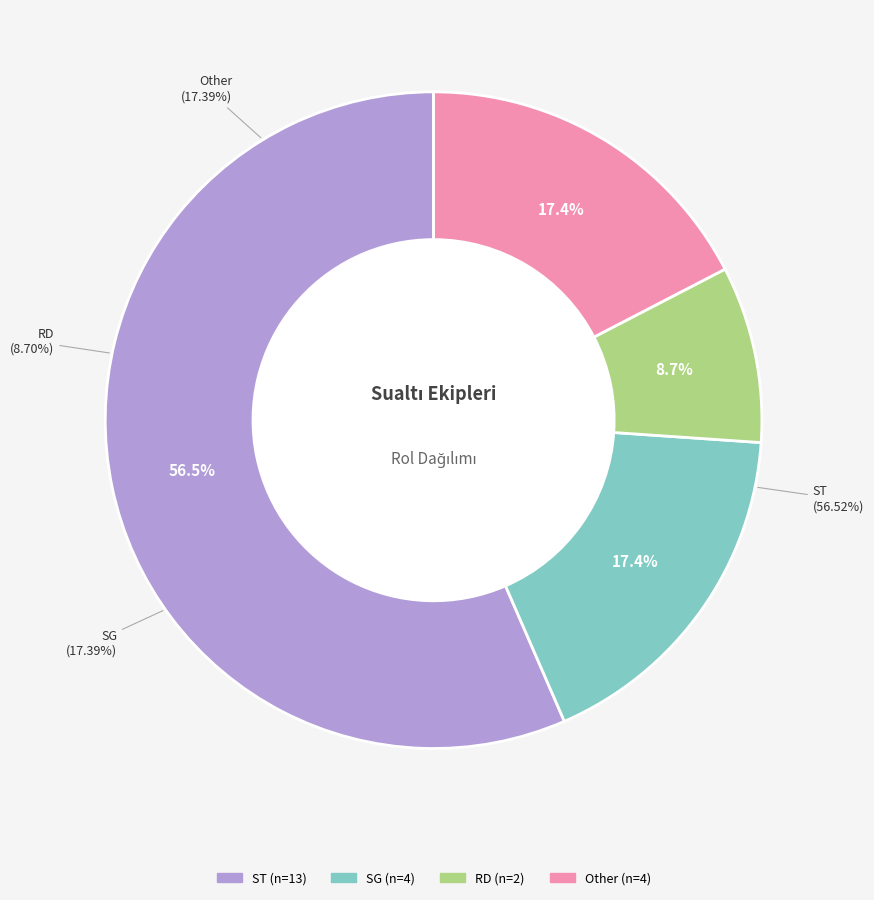

Is it true that ST is 43% of the pie?

False